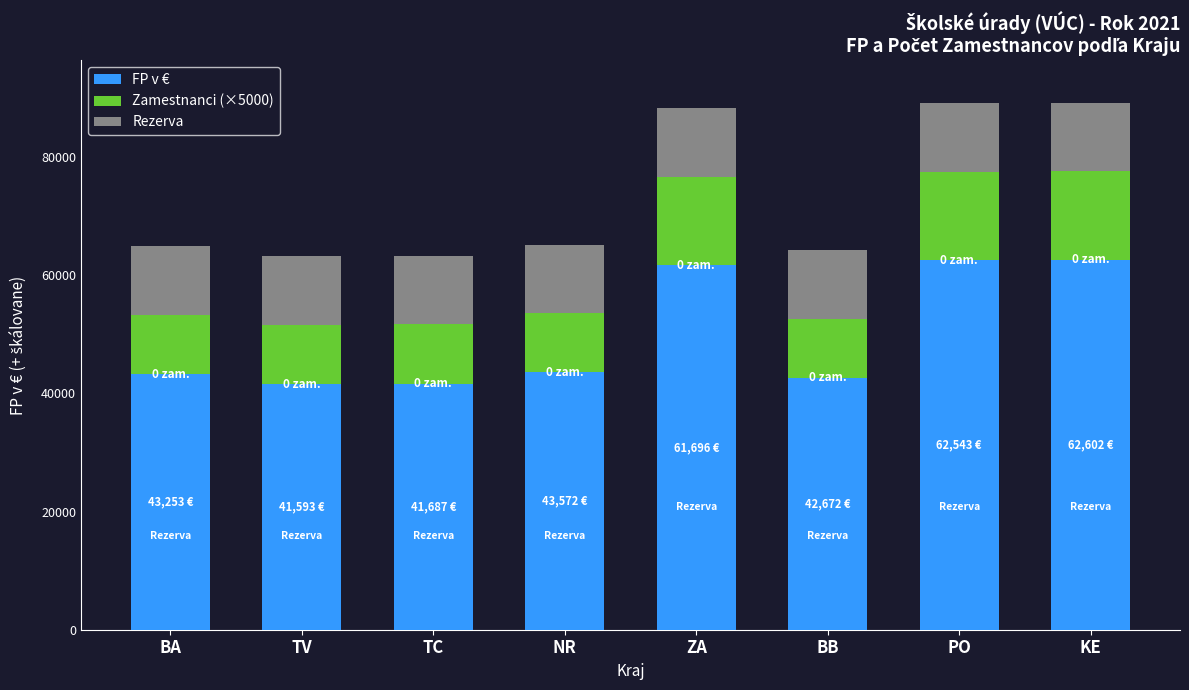

What is the sum of the FP v € values at NR and KE?

106174.0